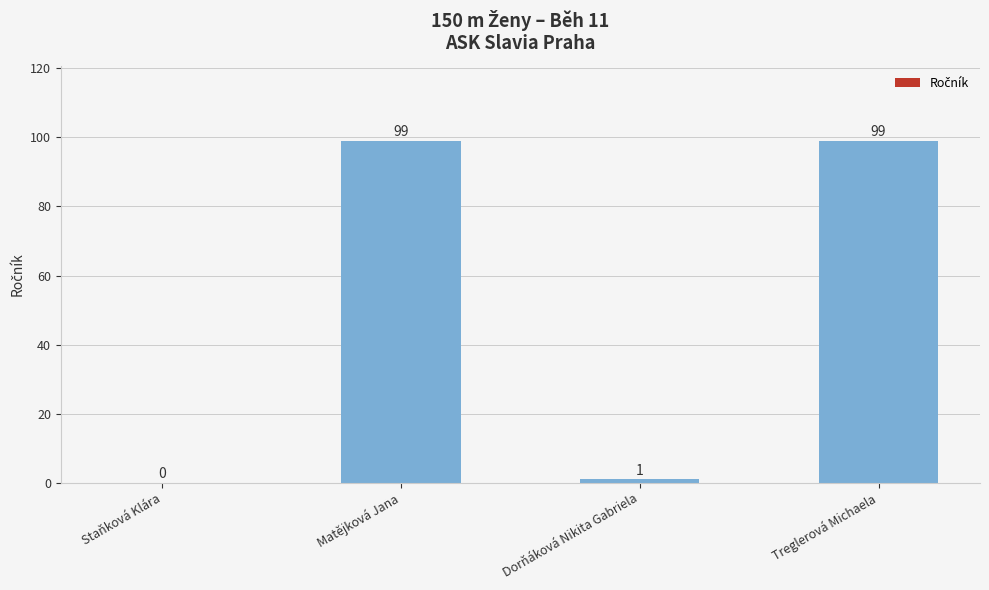

What is the sum of all values?

199